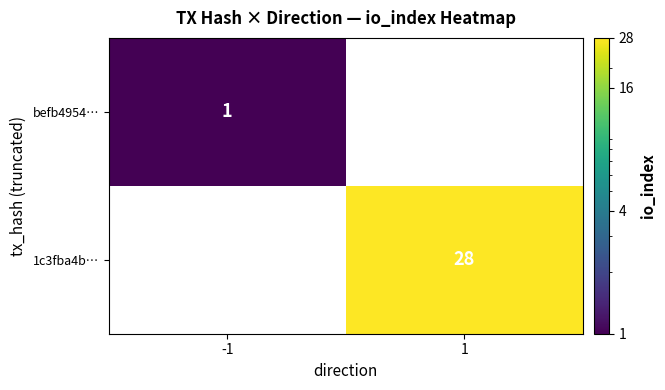

Is it true that befb4954… equals 1 at -1?

True